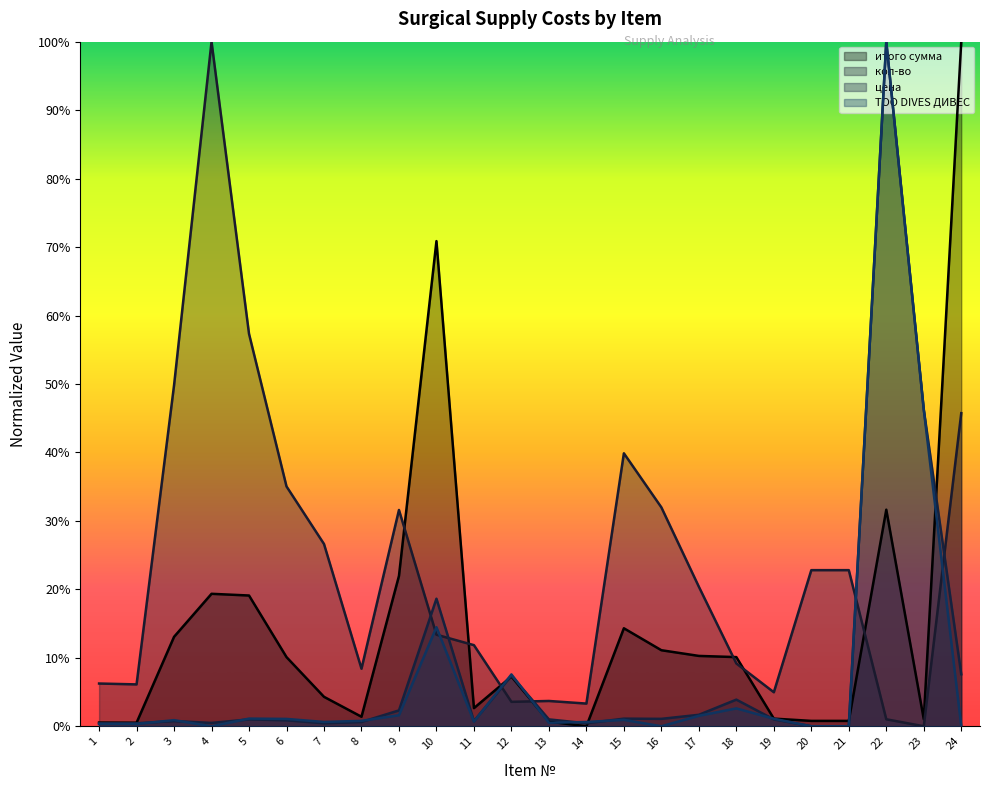

True or false: итого сумма and ТОО DIVES ДИВЕС cross at least once.

True